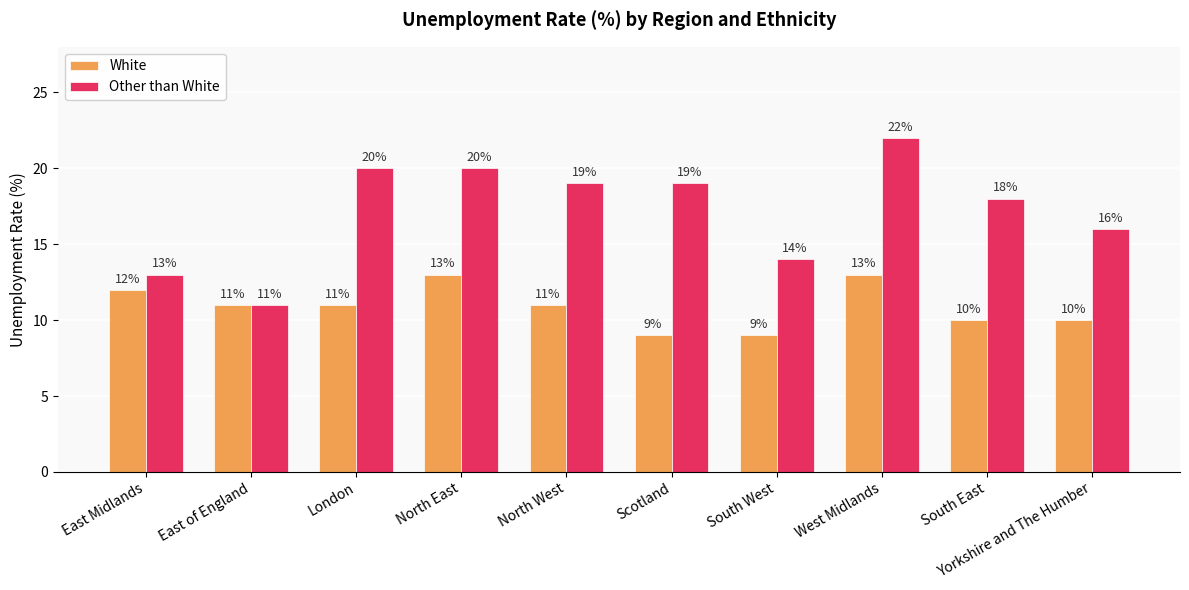

What position from the right is East of England?

9